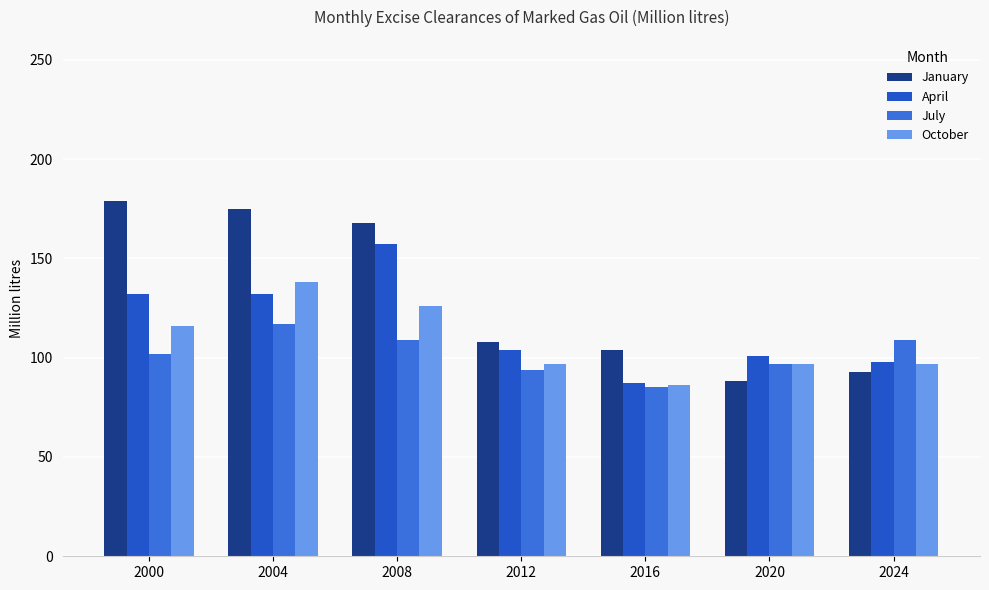

How many October values are between 97 and 126?

5